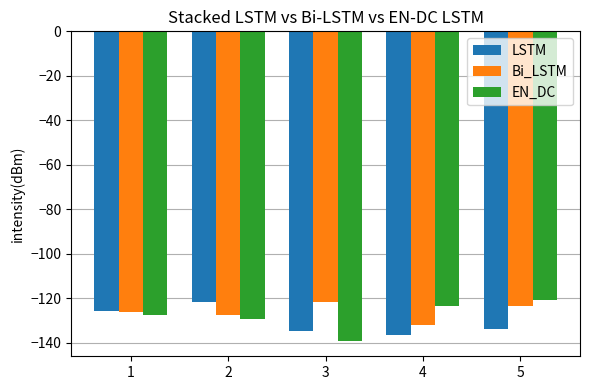

What is the spread (max minus min) of values at 1?

1.5